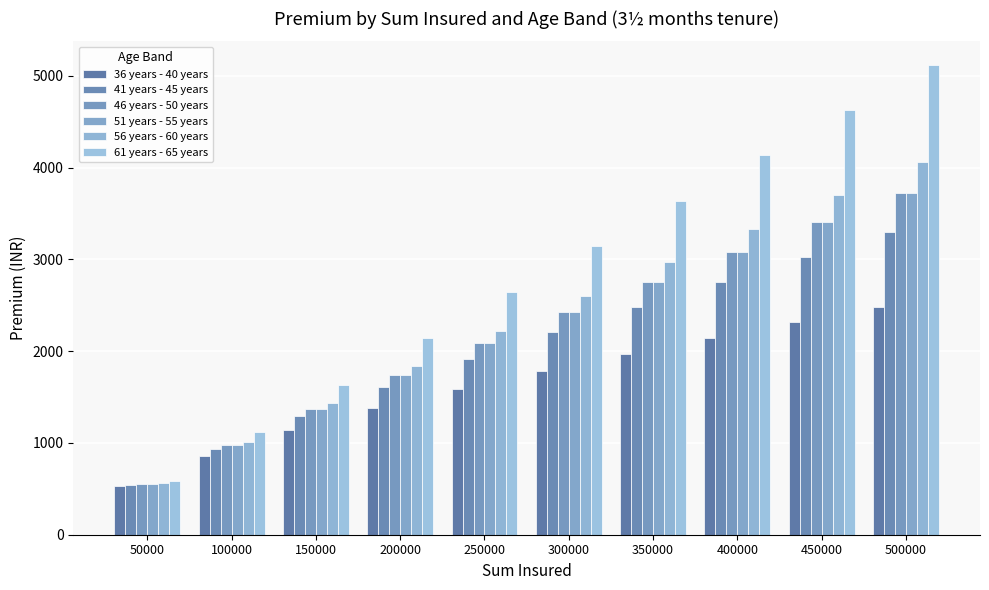

What is the total value across all series at 200000?

10451